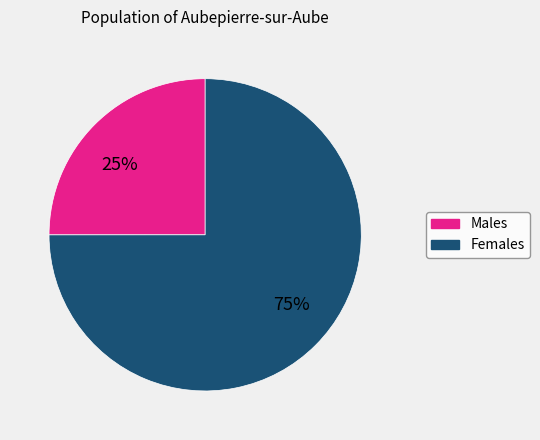

To the nearest percent, what is the difference between the largest and smallest slice percentages?

50%